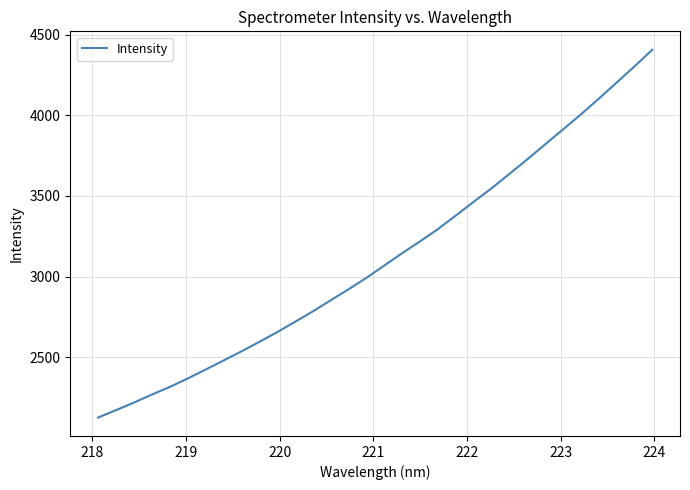

What is the difference between the maximum and minimum values?

2279.3